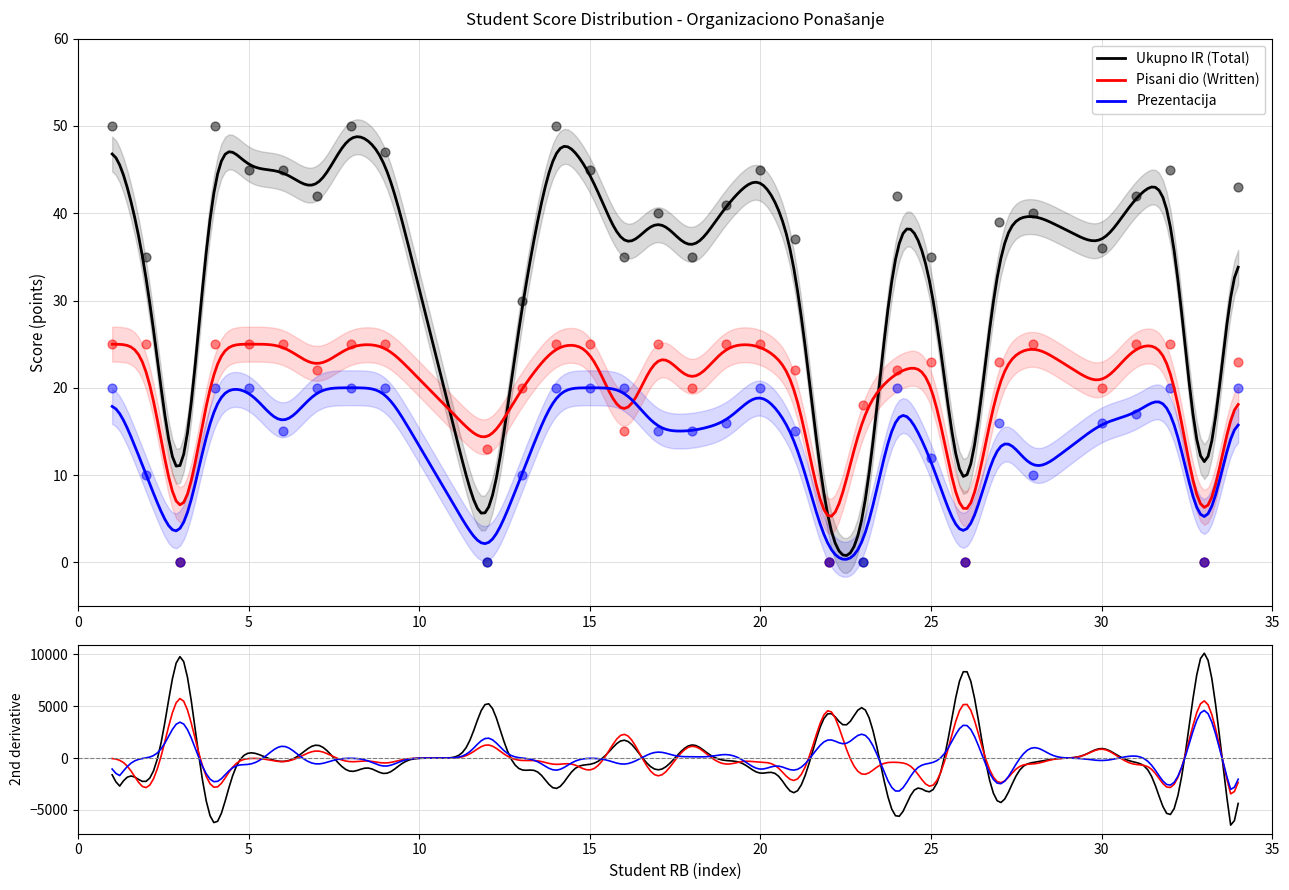

What are all the series names shown in the legend?

Ukupno IR (Total), Pisani dio (Written), Prezentacija